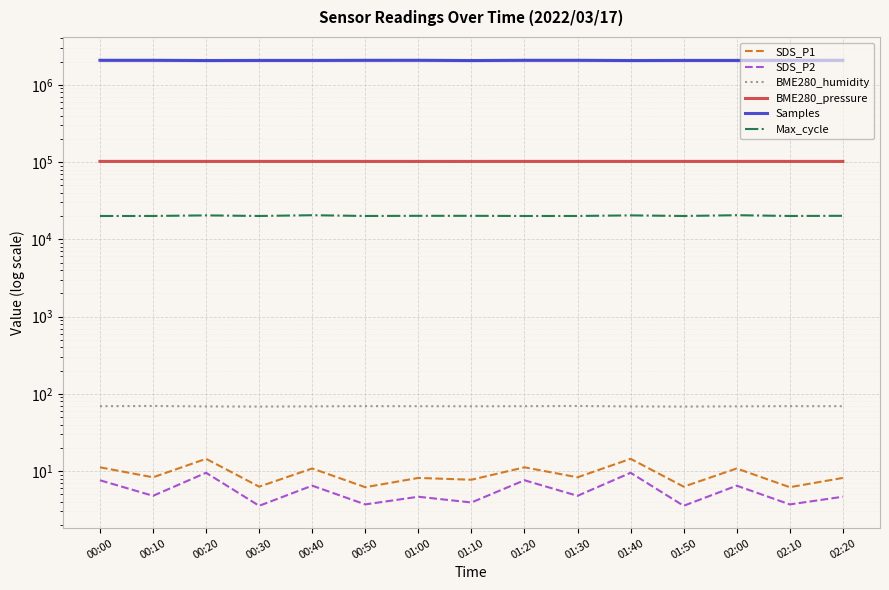

What is the difference between the Max_cycle values at 00:30 and 01:10?

99.0